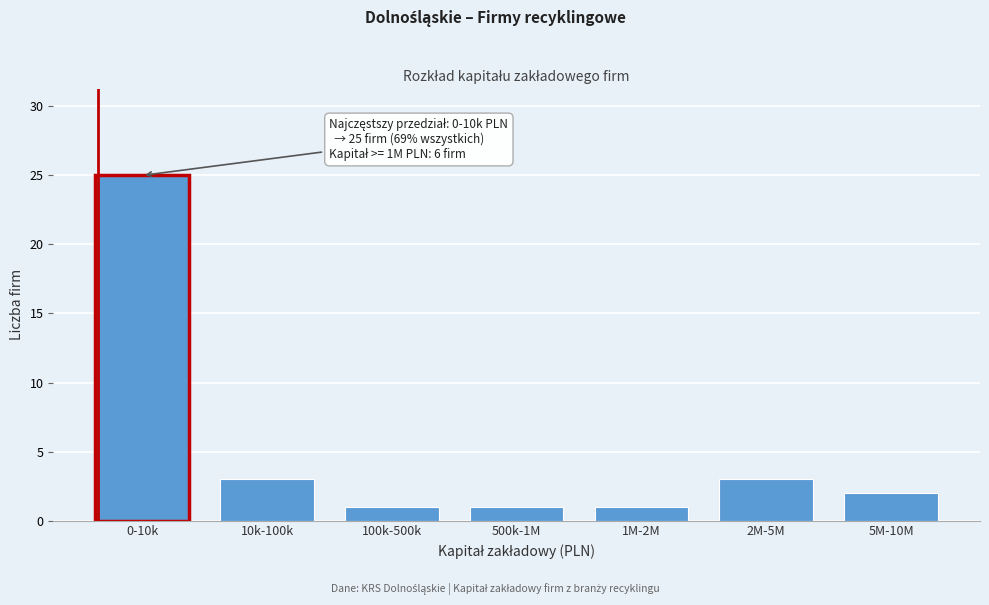

Reading left to right, what are all the values shown in this chart?

0-10k=25	10k-100k=3	100k-500k=1	500k-1M=1	1M-2M=1	2M-5M=3	5M-10M=2